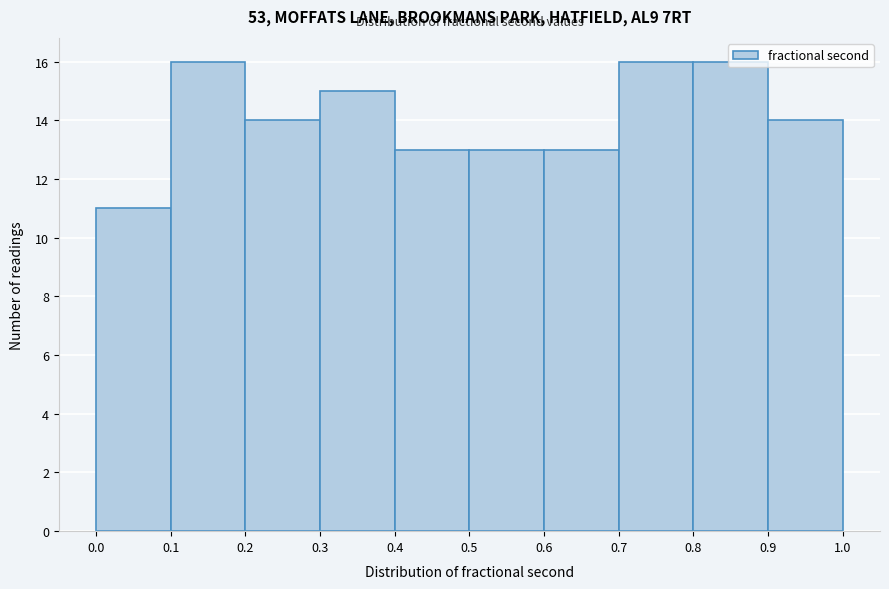

Reading left to right, list every bar in this chart as the range it spans on the x-axis followed by its height. The values are not printed on the chart, so give them approximately, as read against the axis.

0.0 to 0.1: 11
0.1 to 0.2: 16
0.2 to 0.3: 14
0.3 to 0.4: 15
0.4 to 0.5: 13
0.5 to 0.6: 13
0.6 to 0.7: 13
0.7 to 0.8: 16
0.8 to 0.9: 16
0.9 to 1.0: 14